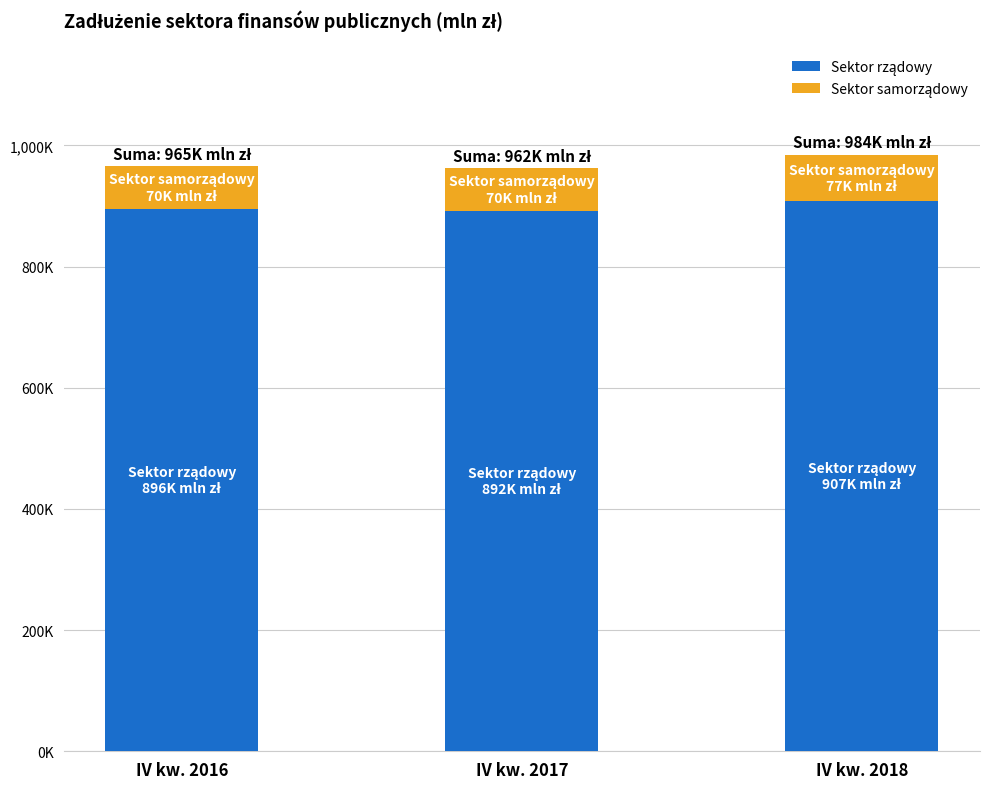

Are the bars grouped side by side (vs. stacked)?

No